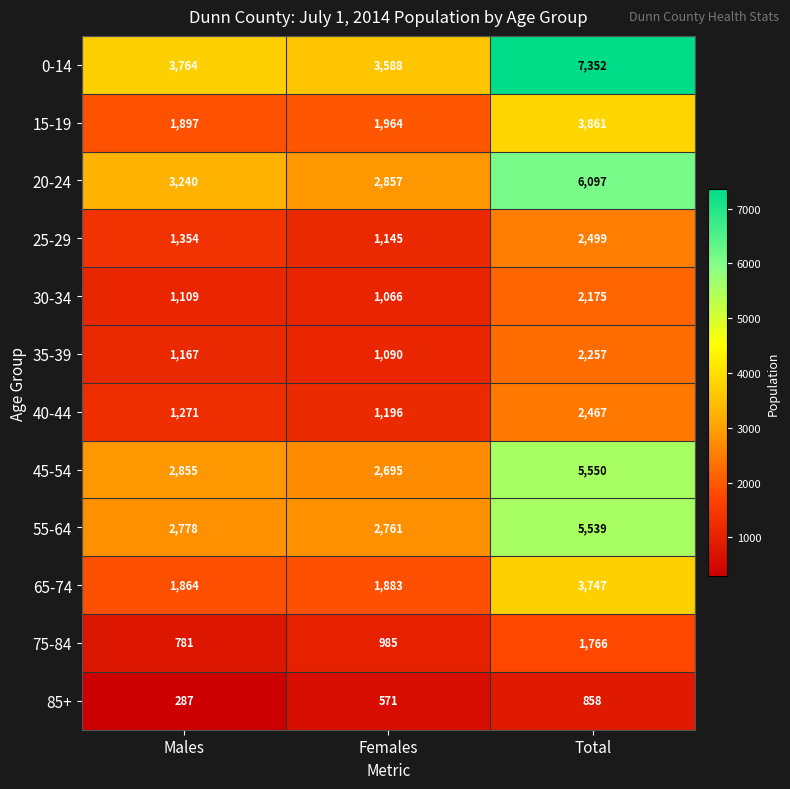

At which category does the chart reach its minimum across all series?

Males